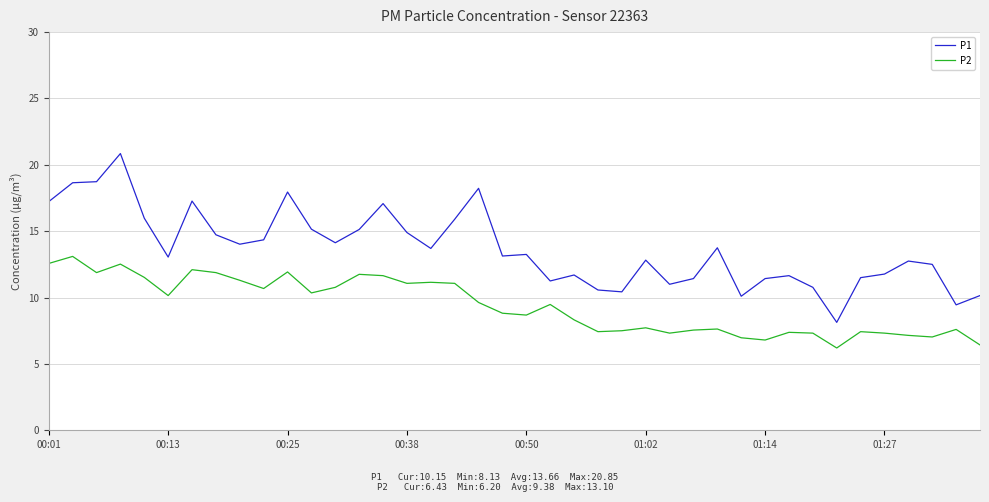

What is the maximum value shown in the chart?

20.9